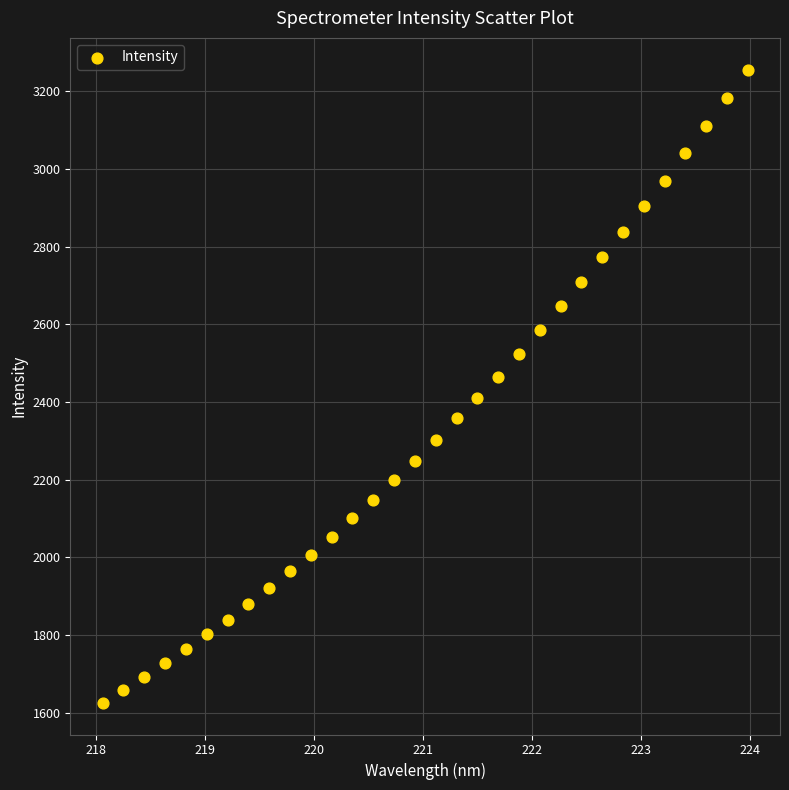

What is the range of Y values (max minus min)?

1630.0